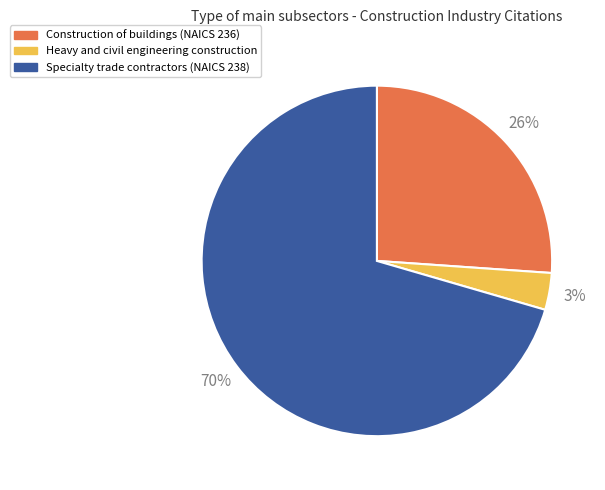

Do Heavy and civil engineering construction and Specialty trade contractors (NAICS 238) together represent more than half of the pie?

Yes